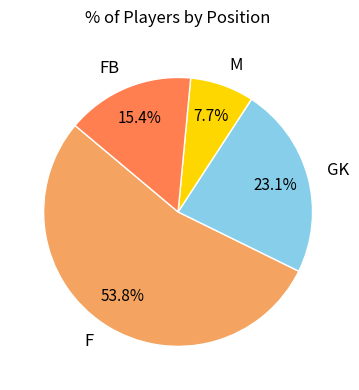

What is the largest slice in the pie chart?

F